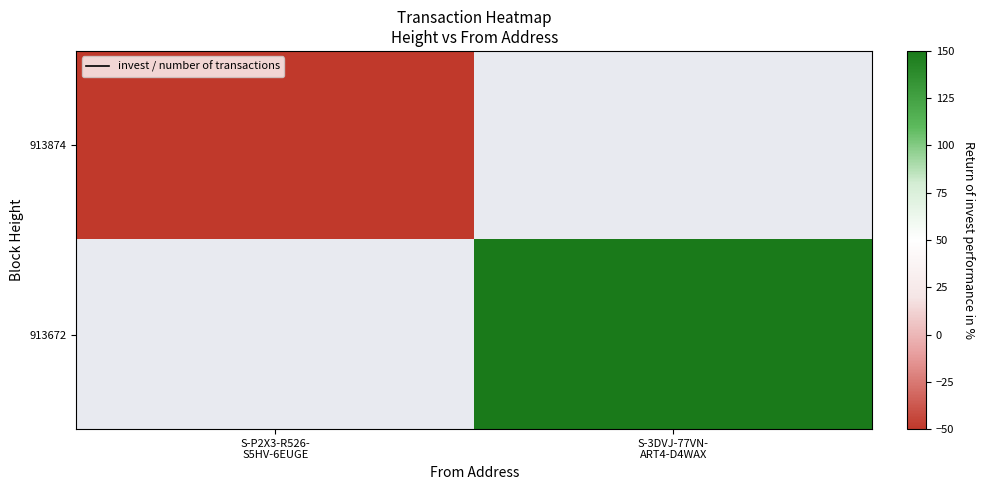

True or false: 913874 has a value of -69.1 at S-P2X3-R526- S5HV-6EUGE.

False